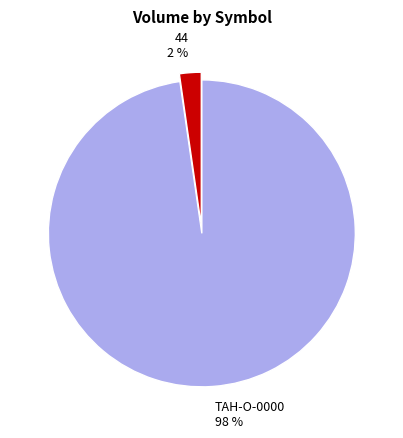

To the nearest percent, what portion does TAH-O-0000 represent?

98%